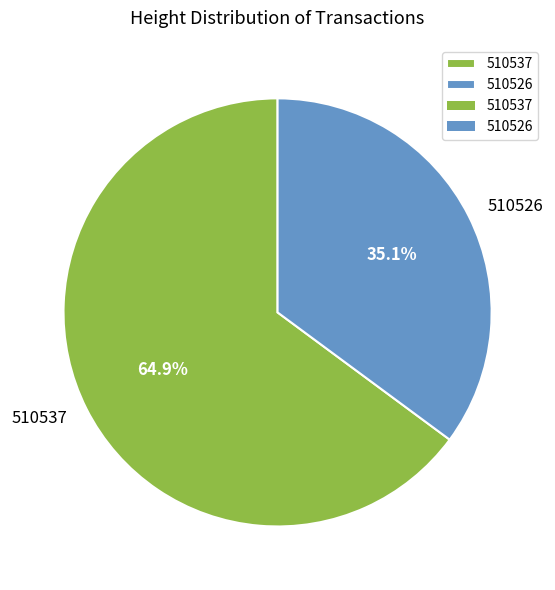

Between 510537 and 510526, which is larger?

510537